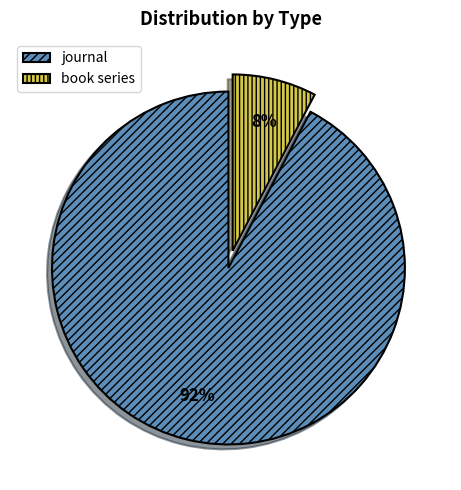

To the nearest percent, what is the combined percentage of journal and book series?

100%